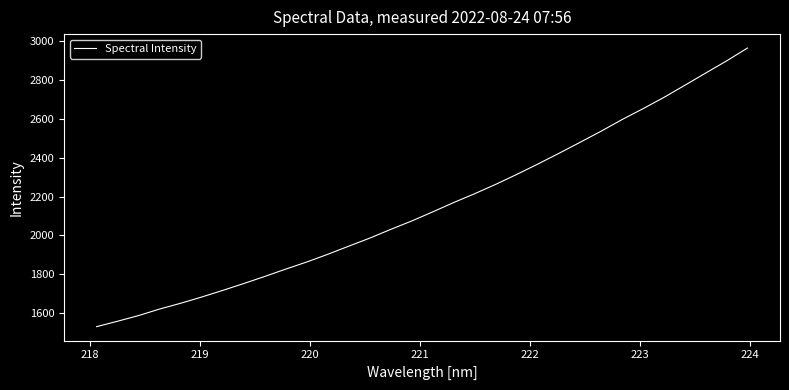

What is the minimum value shown in the chart?

1531.2